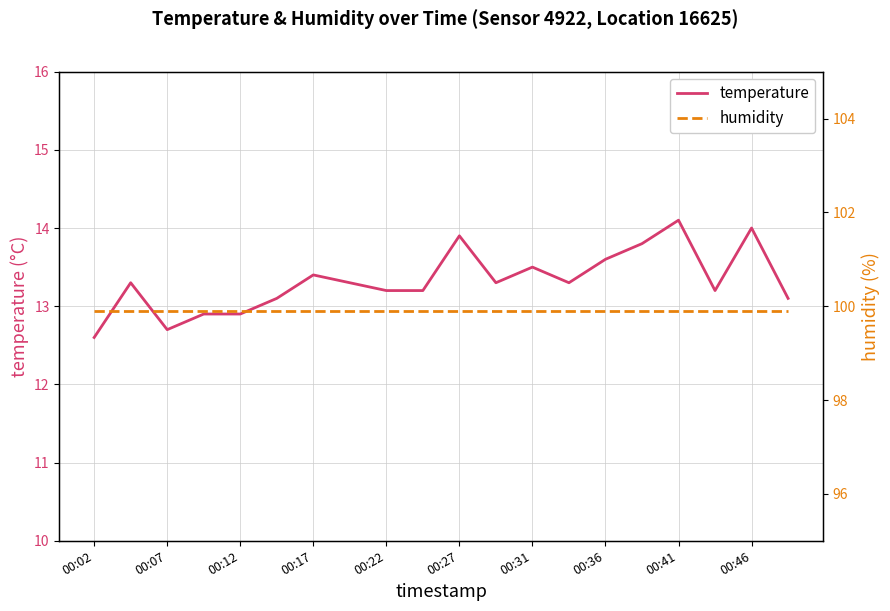

Which series has the widest spread of values?

temperature